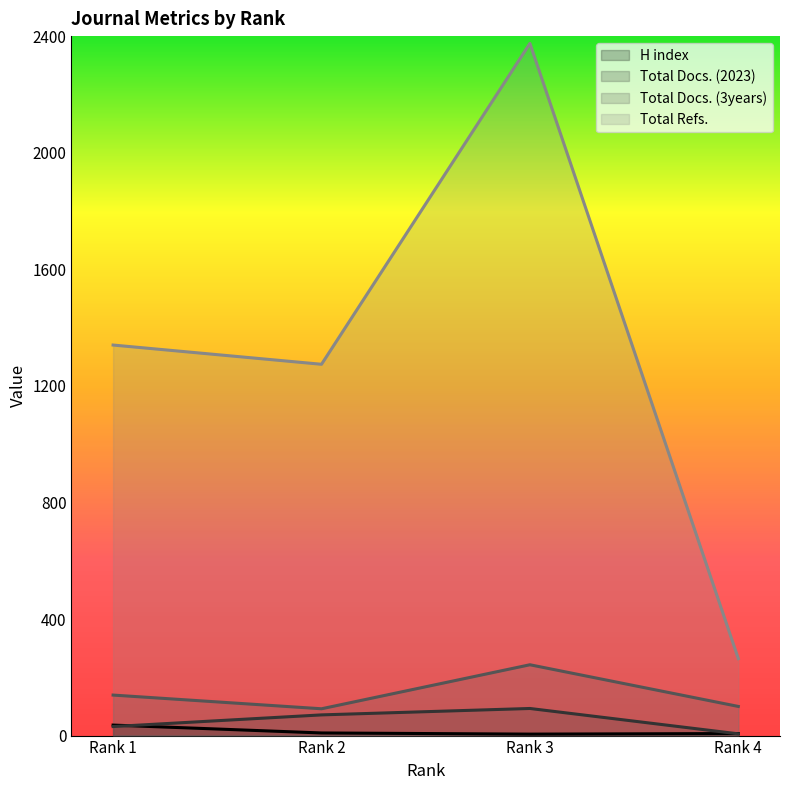

Is the value of Total Docs. (2023) at Rank 3 greater than the value of Total Refs. at Rank 1?

No